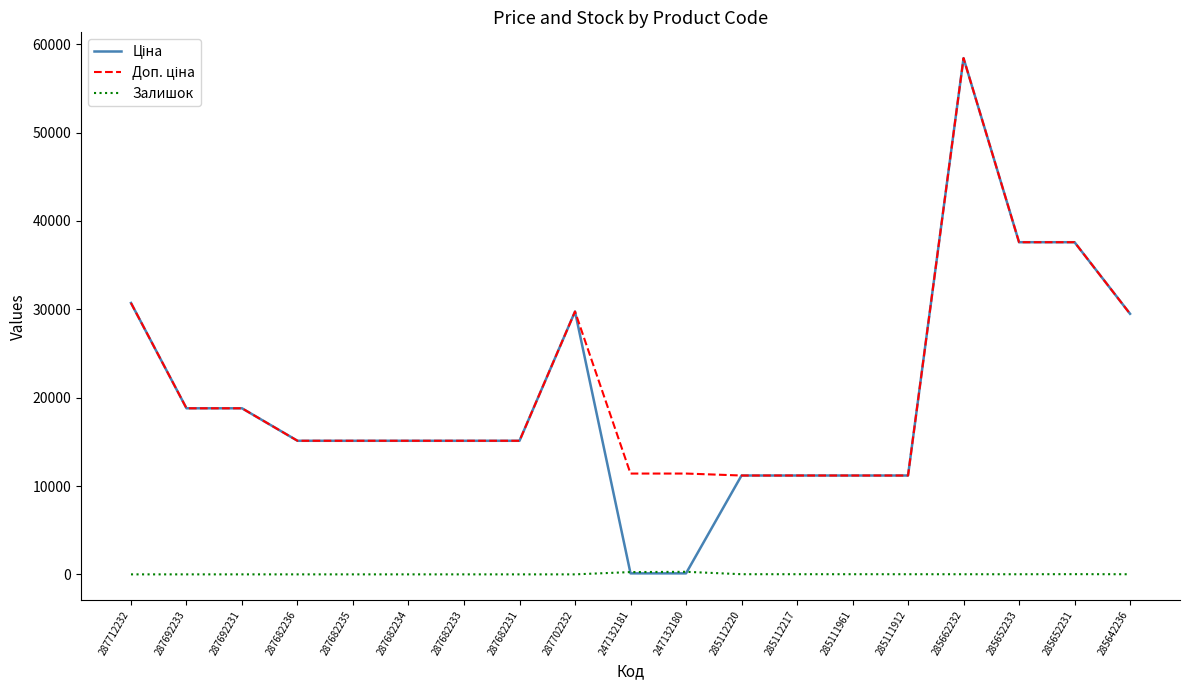

At which category is the sum across all series the highest?

285662232